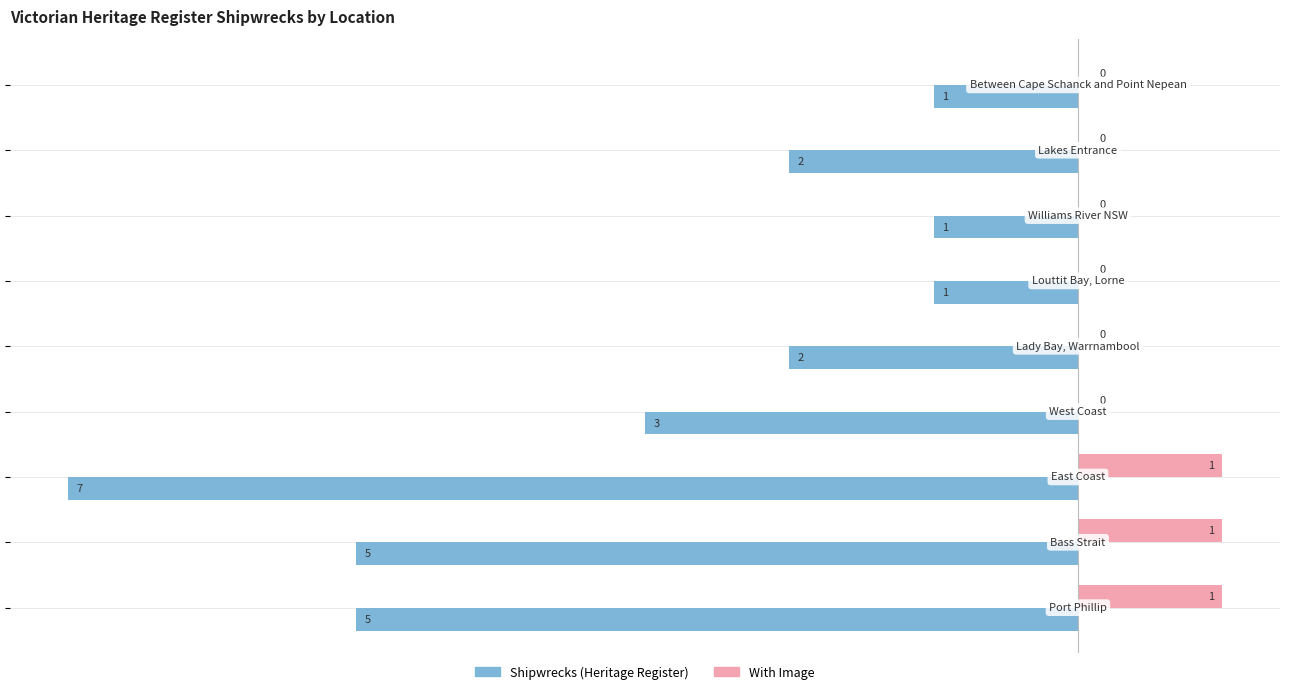

Which series has the largest total across all categories?

With Image